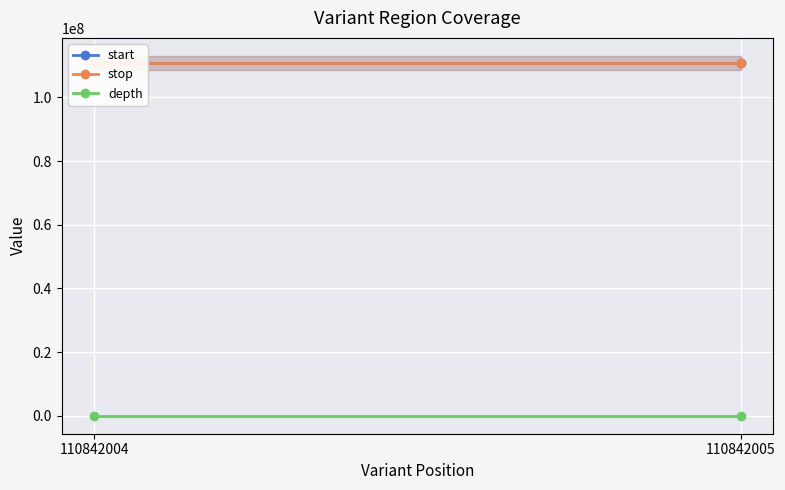

What is the sum of all start values?

221684009